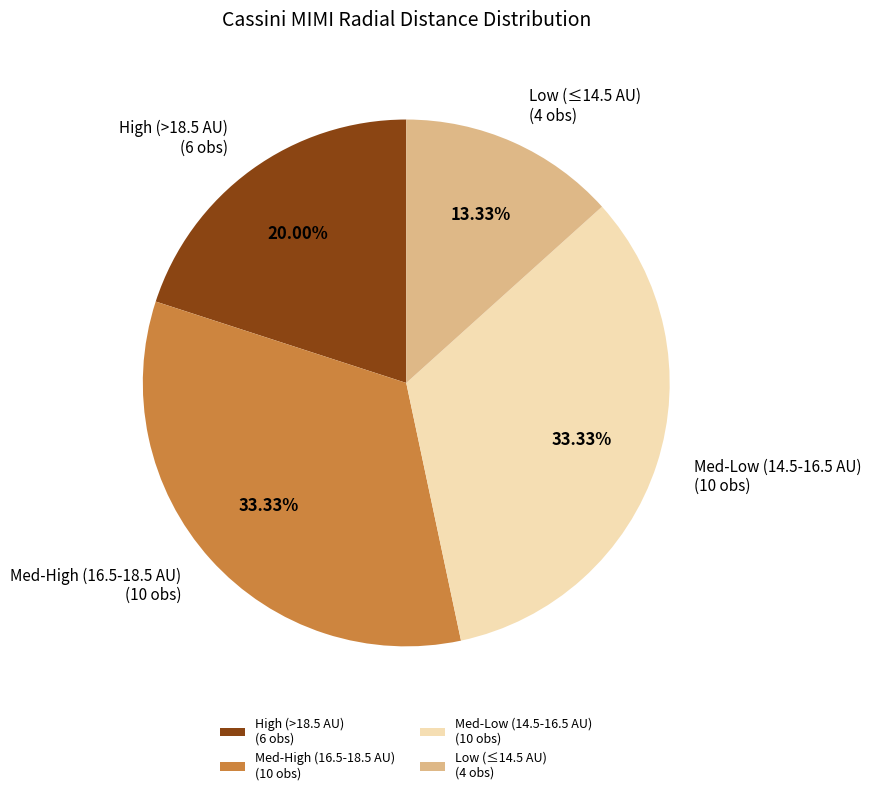

To the nearest percent, what is the difference between the largest and smallest slice percentages?

20%